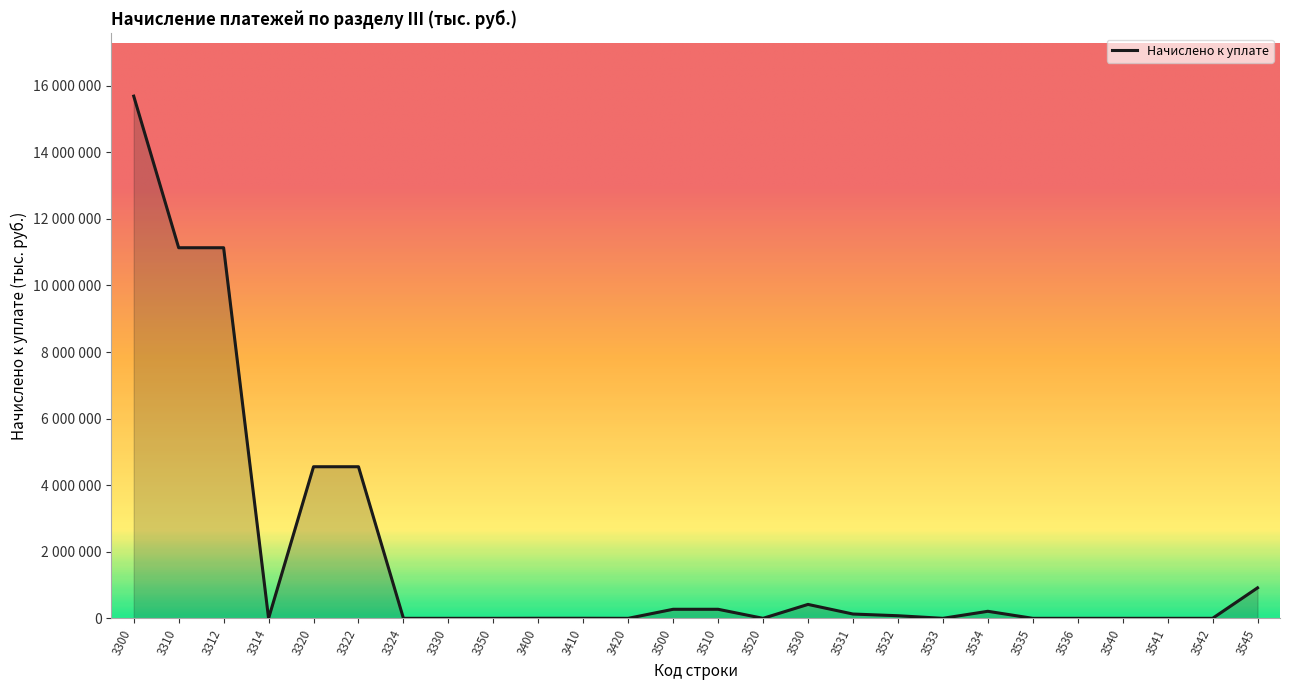

What is the value of the 6th point from the left?

4554332